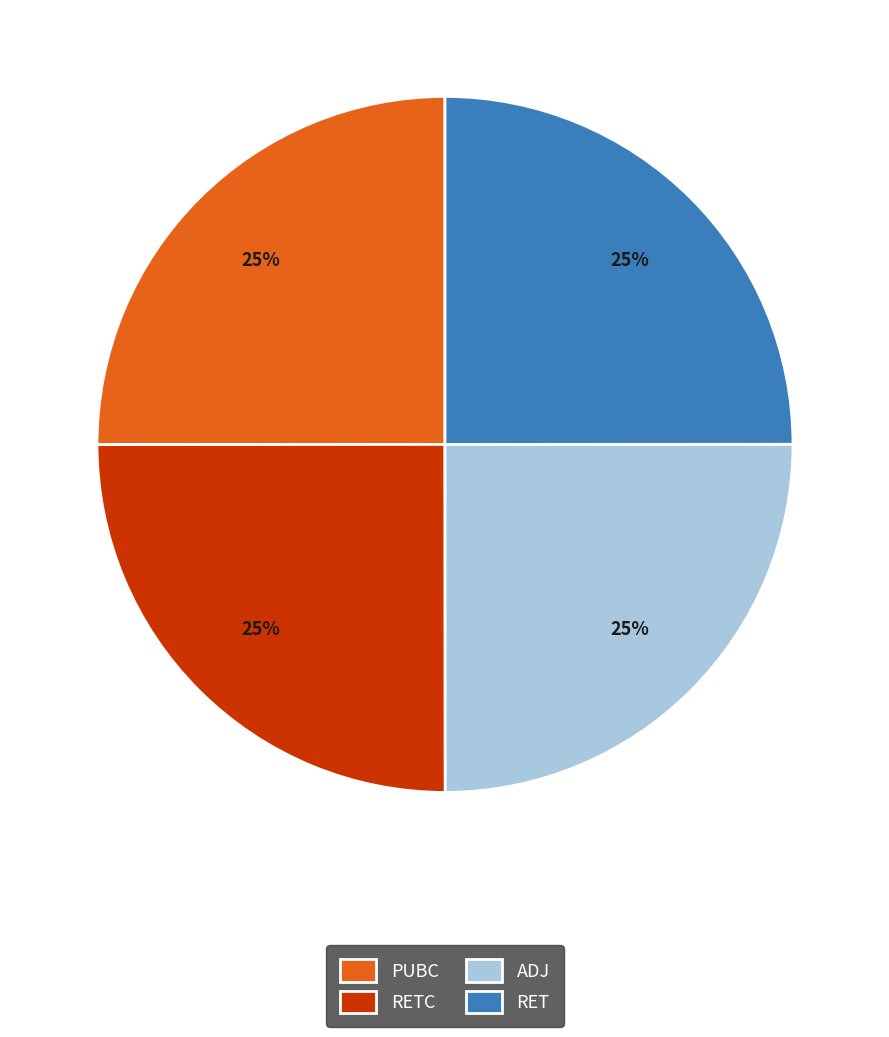

Does PUBC represent more than half of the total?

No